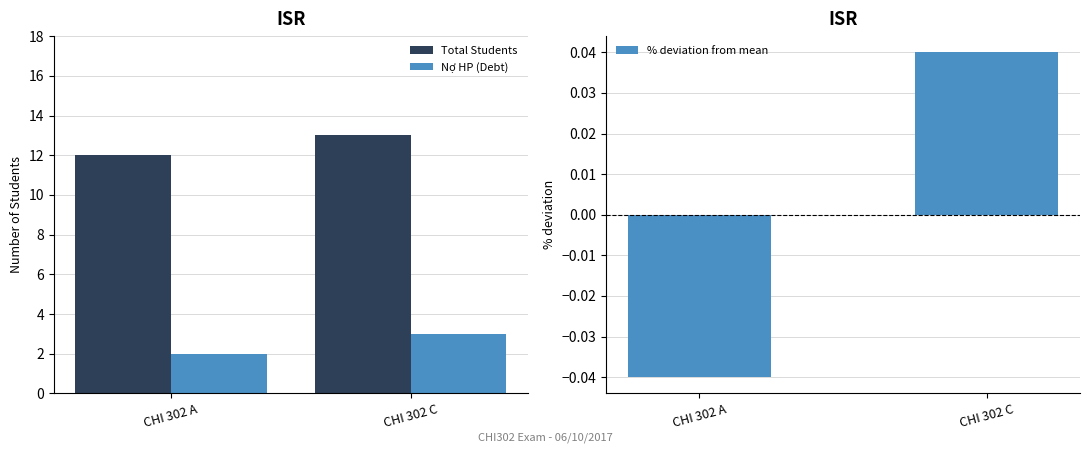

The value of % deviation from mean at CHI 302 C is 0.0. True or false?

False